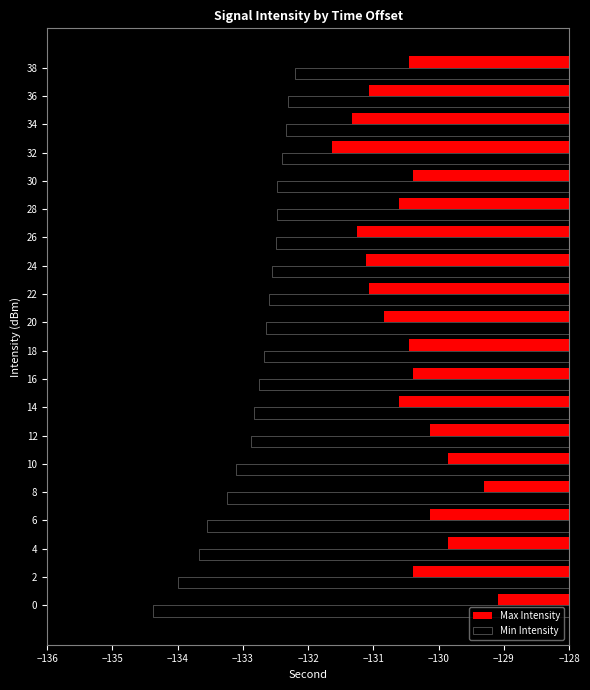

The Min Intensity series shows -133.5 at 6. True or false?

True